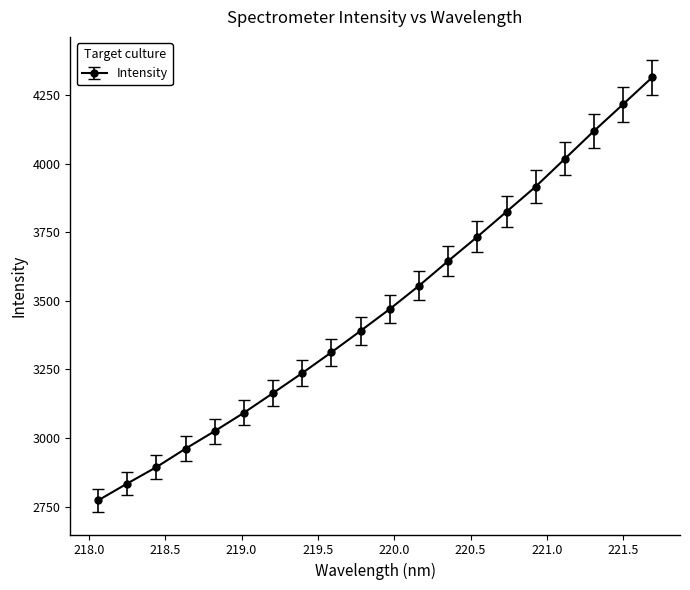

What is the greatest value displayed?

4314.7